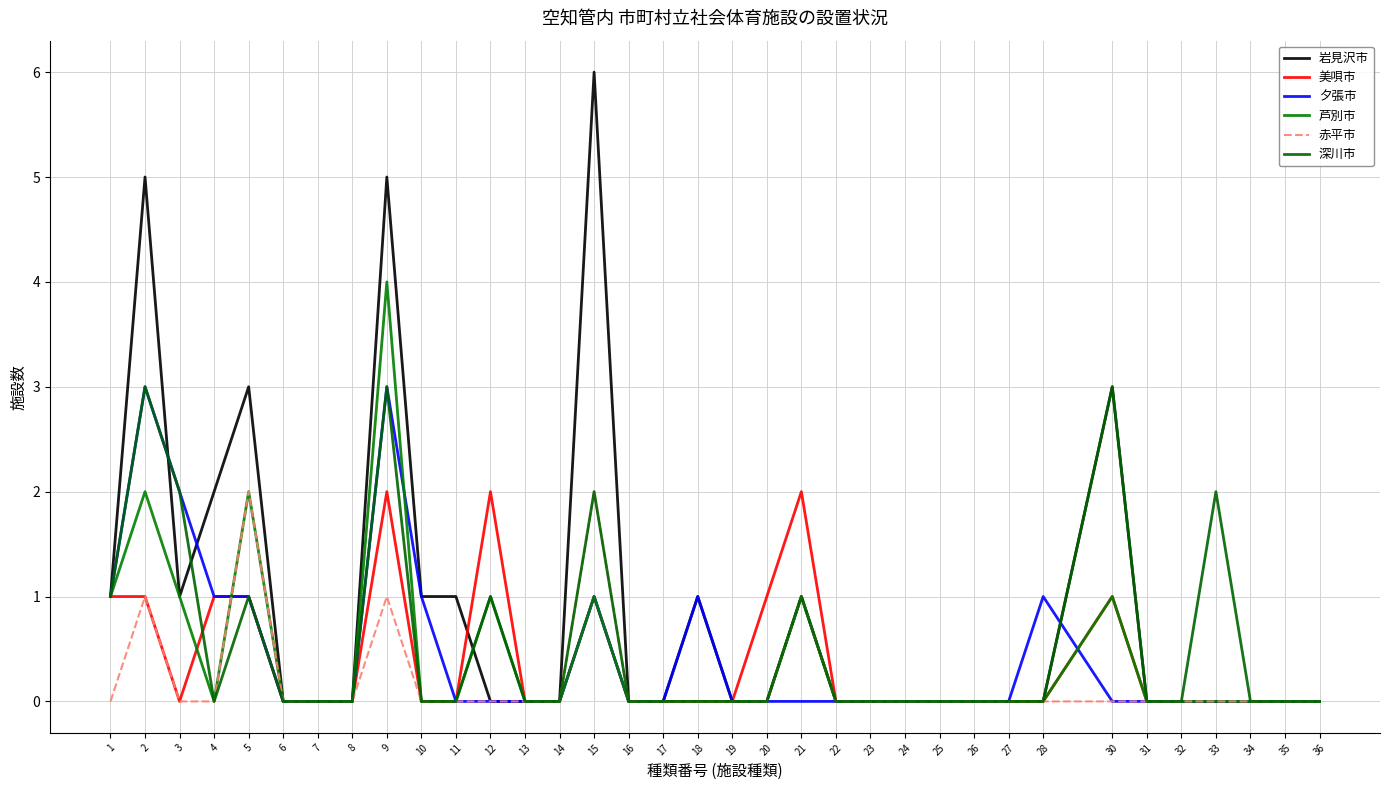

True or false: 芦別市 has a value of 0 at 24.

True